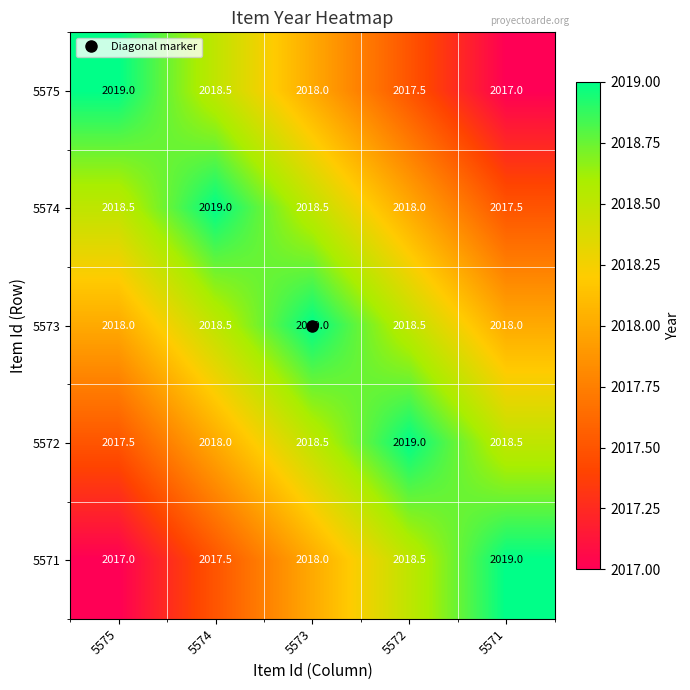

The 5573 series shows 2019.0 at 5573. True or false?

True